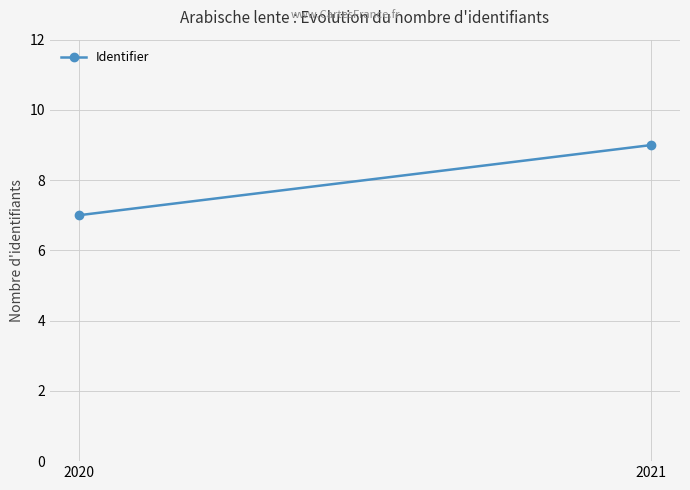

What is the sum of the values at 2020 and 2021?

16